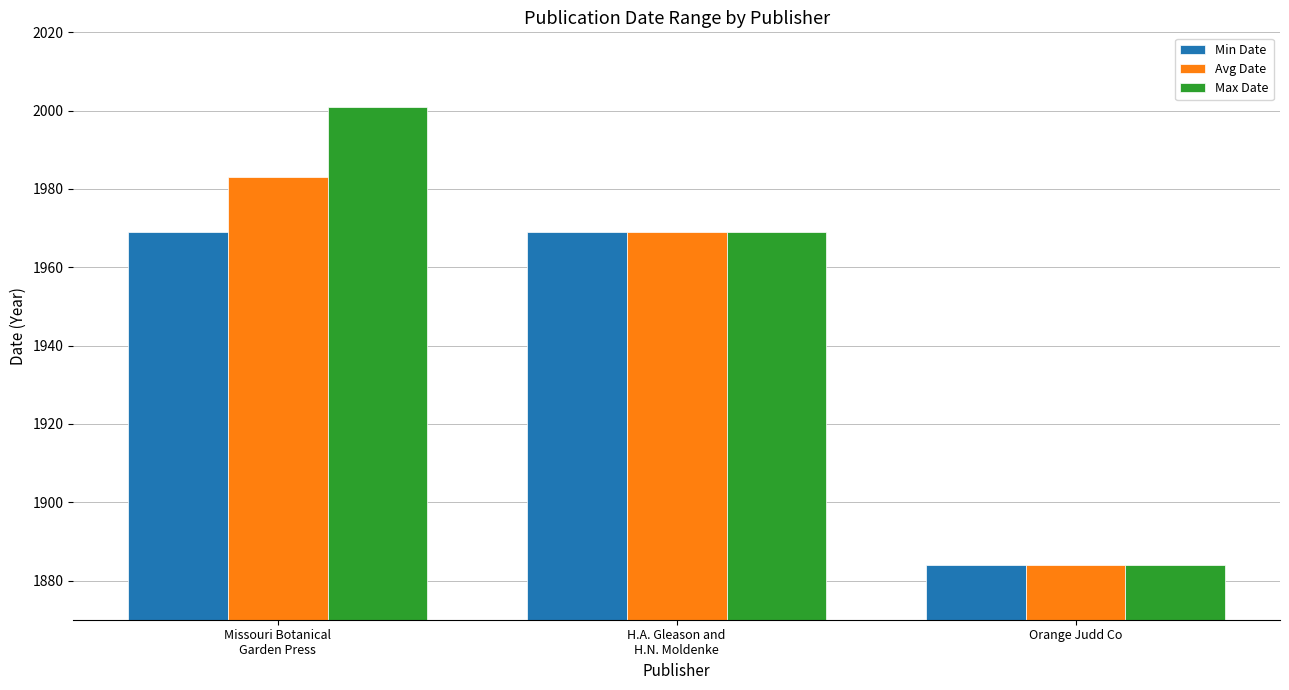

Are the bars grouped side by side (vs. stacked)?

Yes